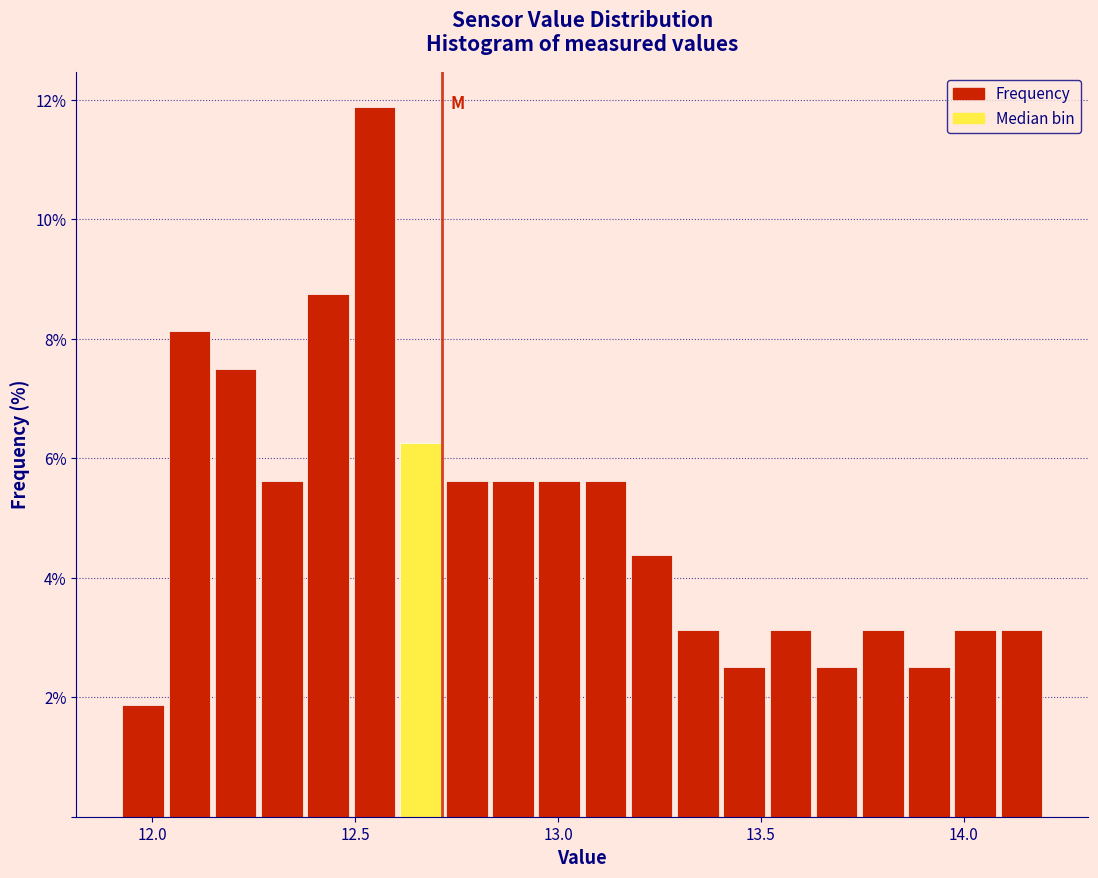

Around what value on the x-axis is the tallest bar? Give the approximate position of its centre, as read against the axis.

12.55